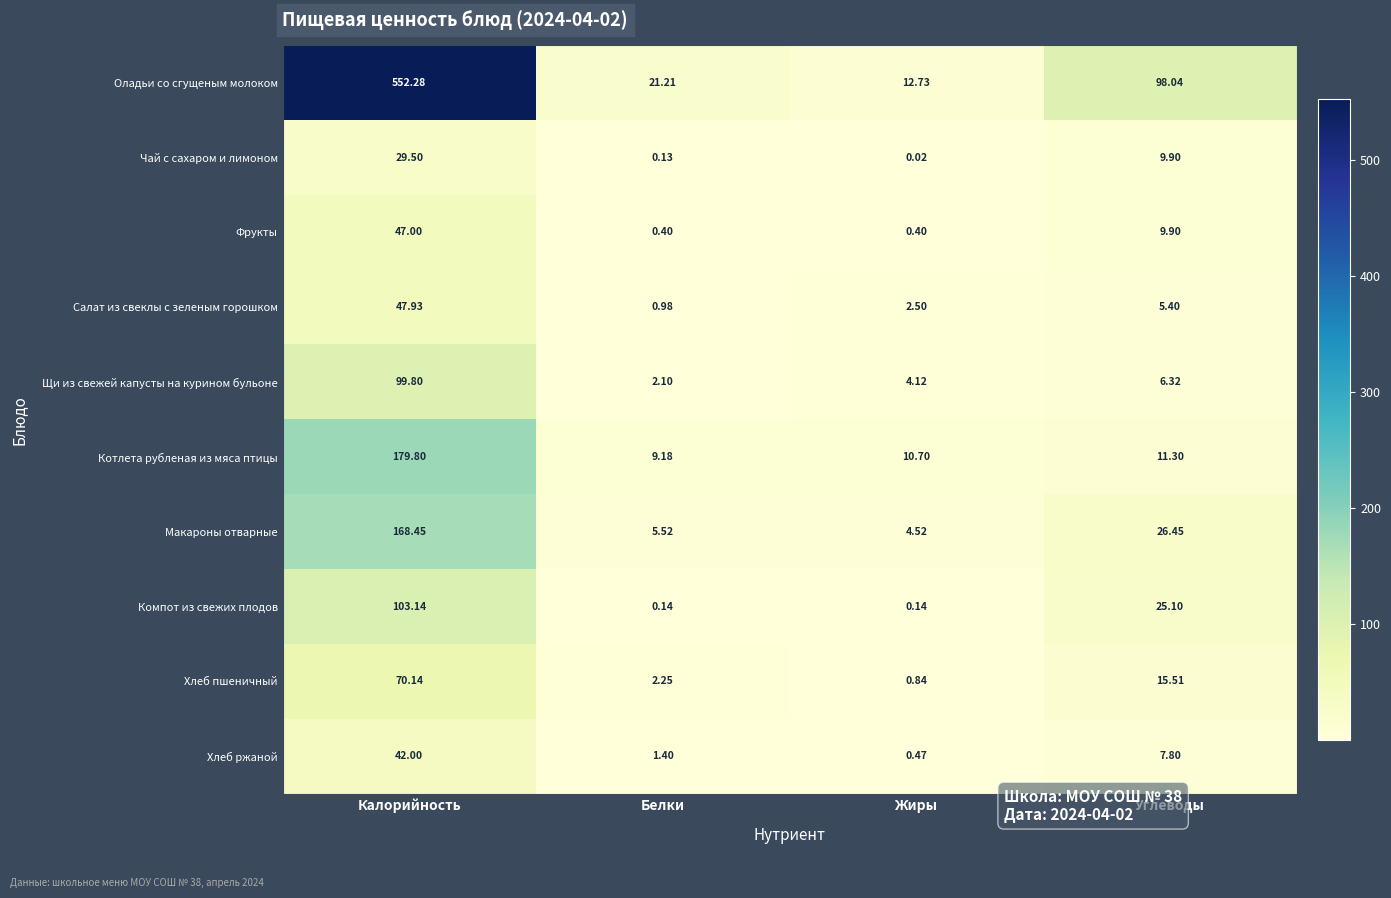

At which label does Макароны отварные reach its peak?

Калорийность